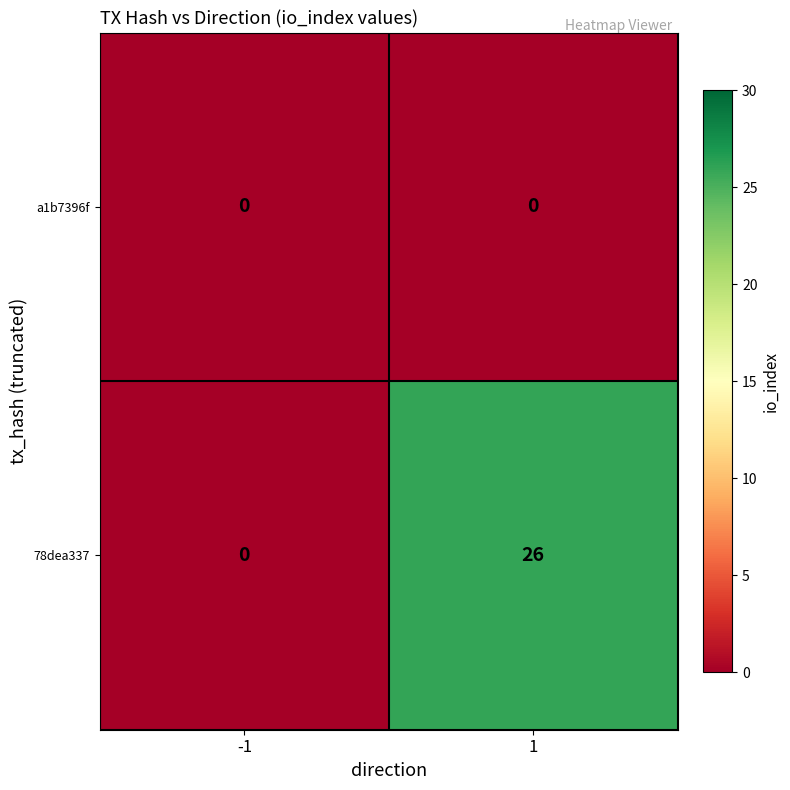

Count the number of data series in this chart.

2